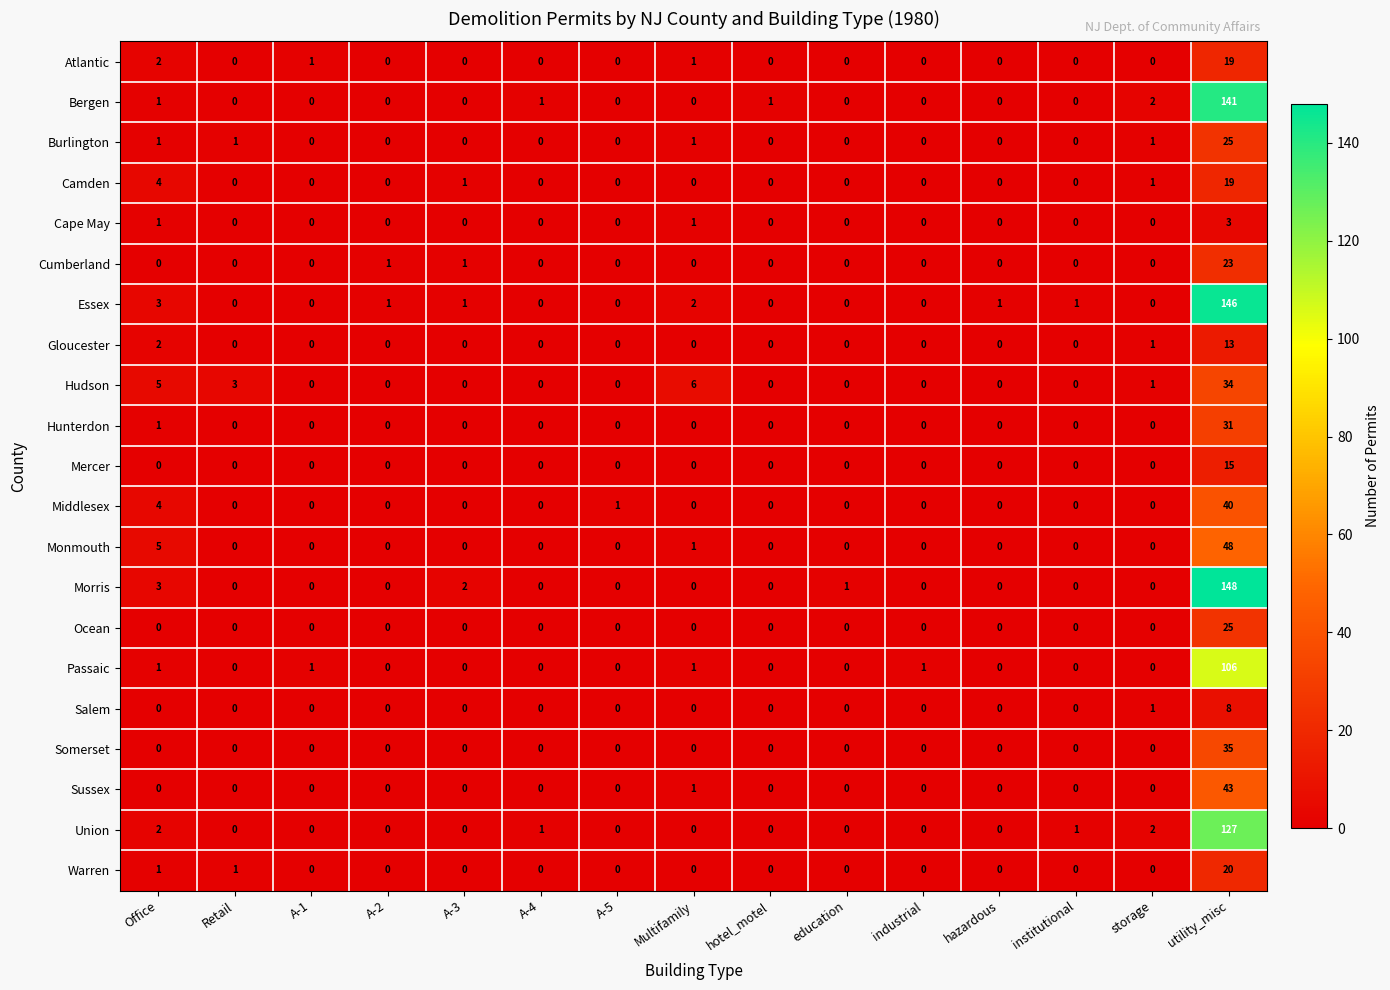

Which series has the largest total across all categories?

Essex